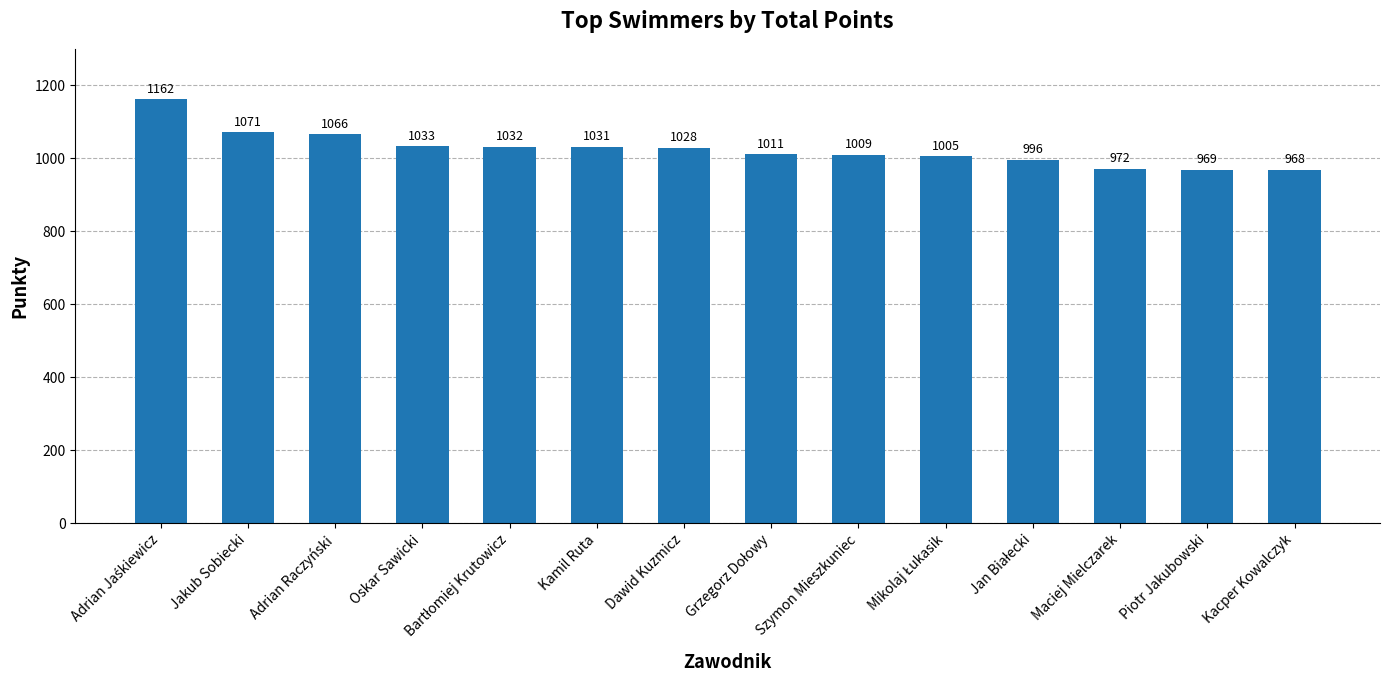

Which has a higher value, Adrian Raczyński or Kacper Kowalczyk?

Adrian Raczyński